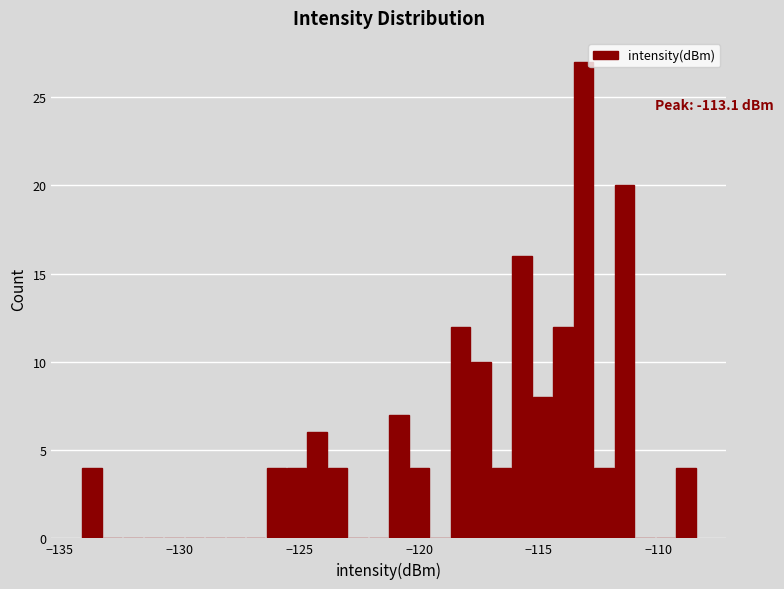

Read against the x-axis, roughly where is the centre of the tallest bar?

-113.0